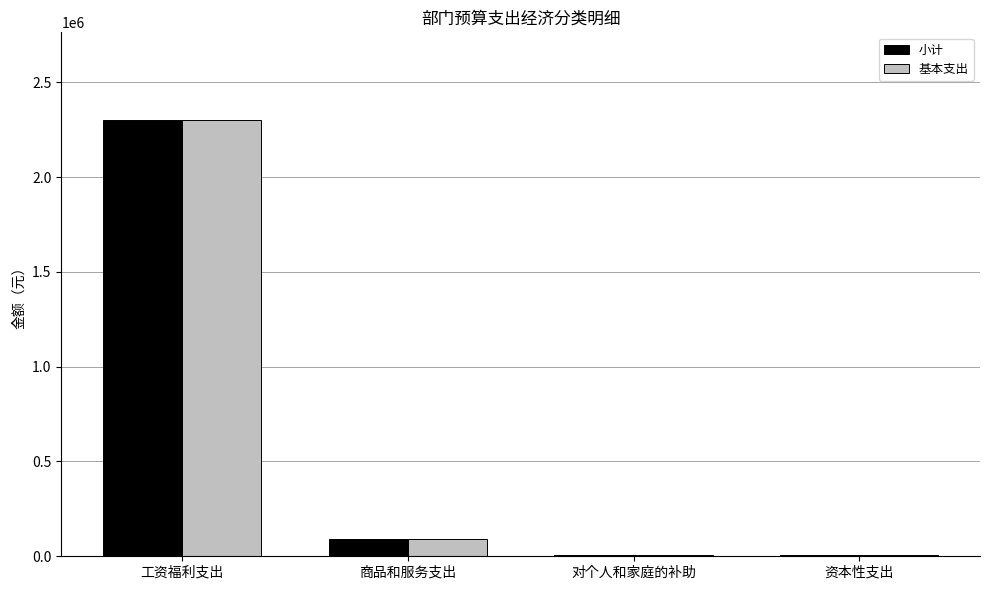

What is the sum of the 基本支出 values at 工资福利支出 and 商品和服务支出?

2392942.5